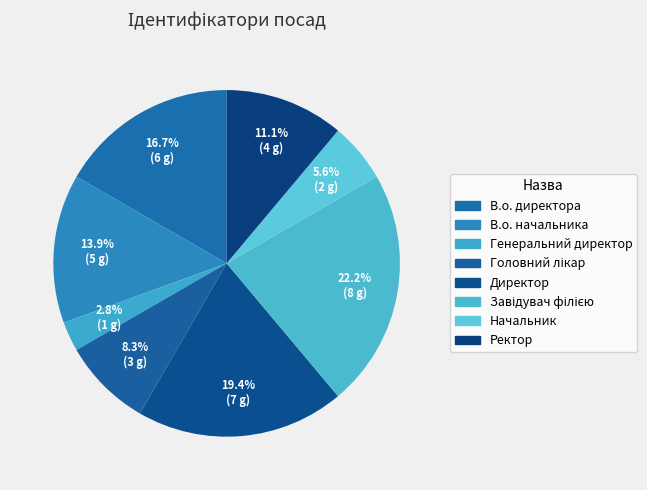

Count the number of slices in the pie.

8